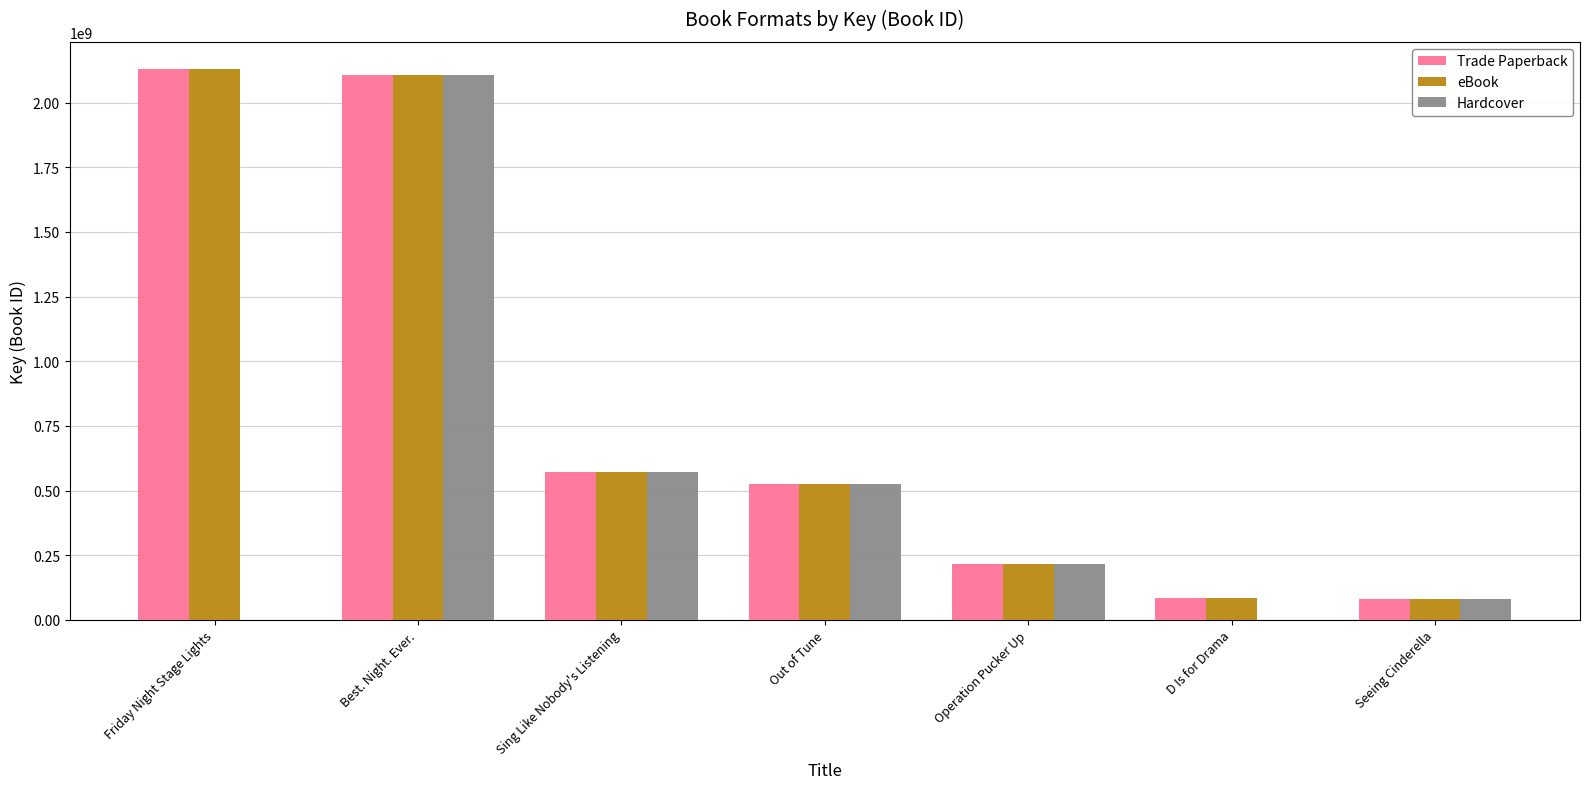

Is the value of Hardcover at Best. Night. Ever. greater than the value of eBook at Seeing Cinderella?

Yes